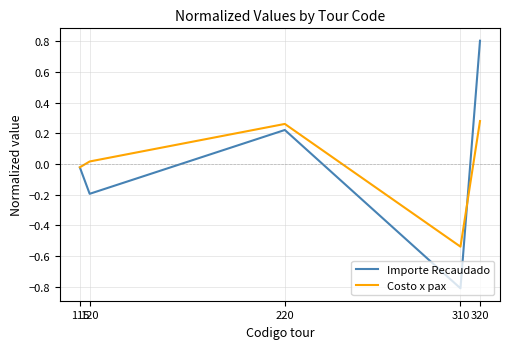

Is it true that Importe Recaudado equals -0.3 at 310?

False